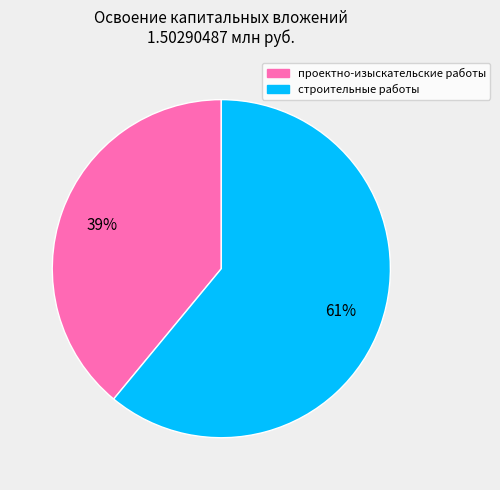

Is there any slice that represents more than half of the pie?

Yes